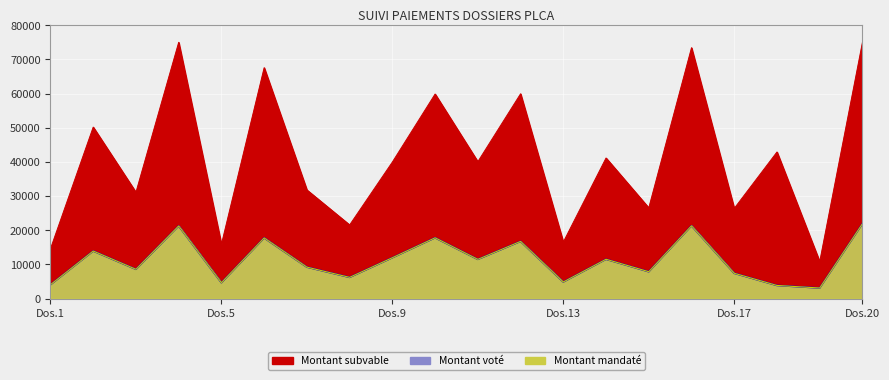

How many data points in Montant mandaté are less than 11494?

10